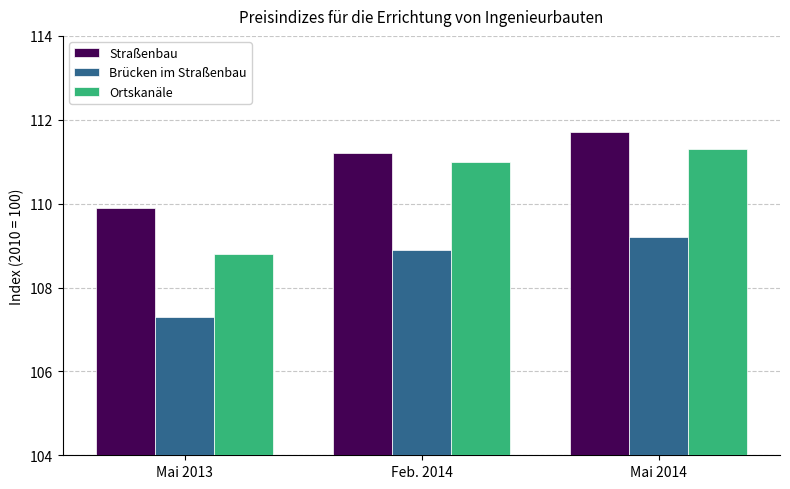

Rank the series by their average value, from highest to lowest.

Straßenbau, Ortskanäle, Brücken im Straßenbau